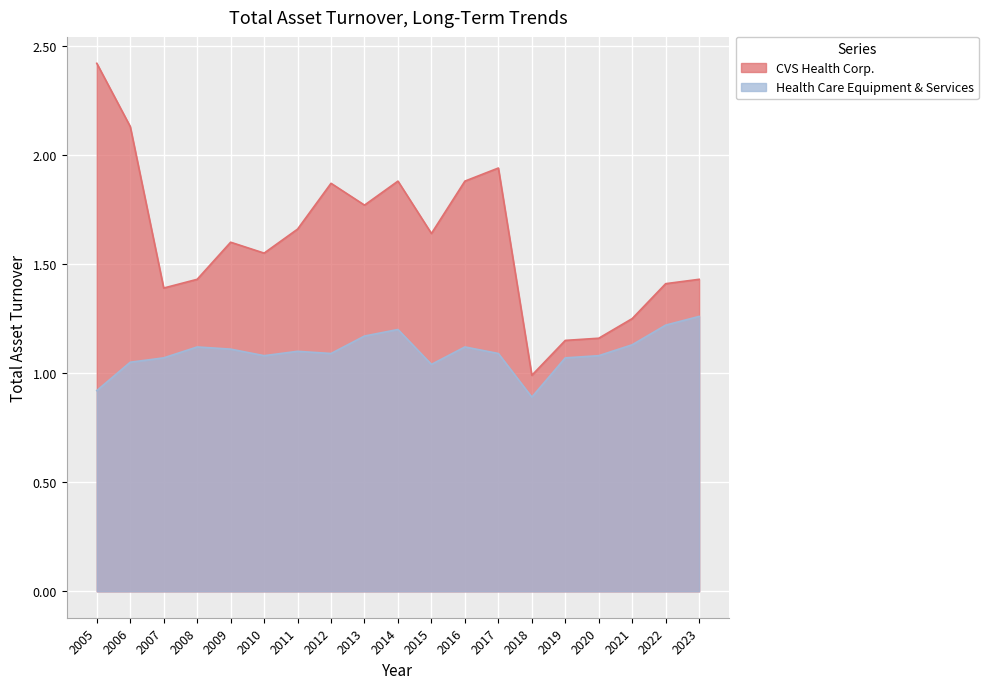

Count the number of data series in this chart.

2